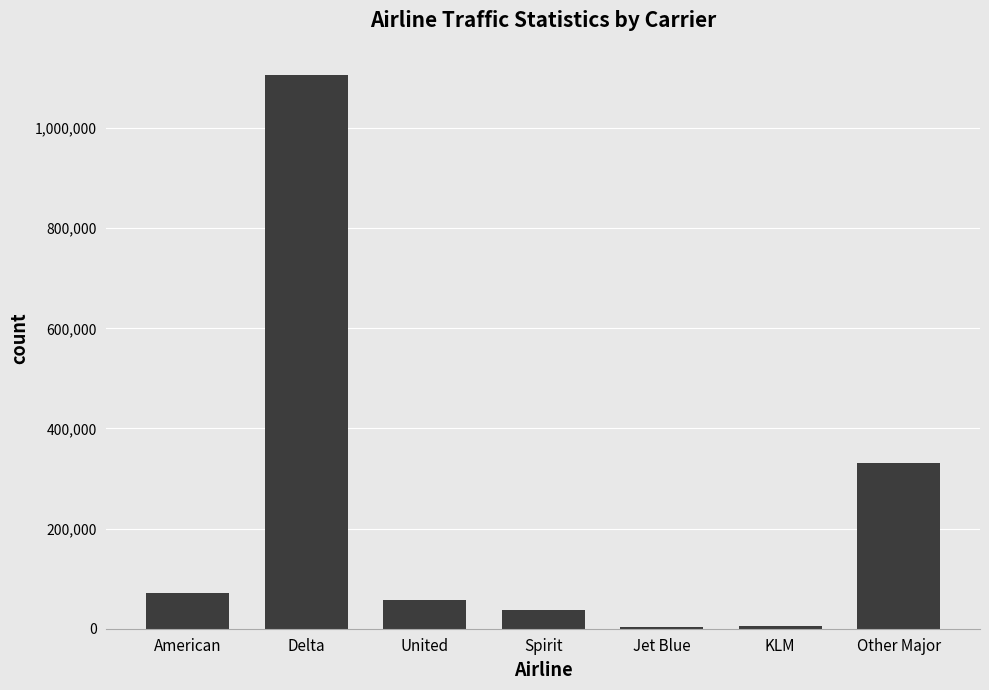

Which label corresponds to the largest value in the chart?

Delta